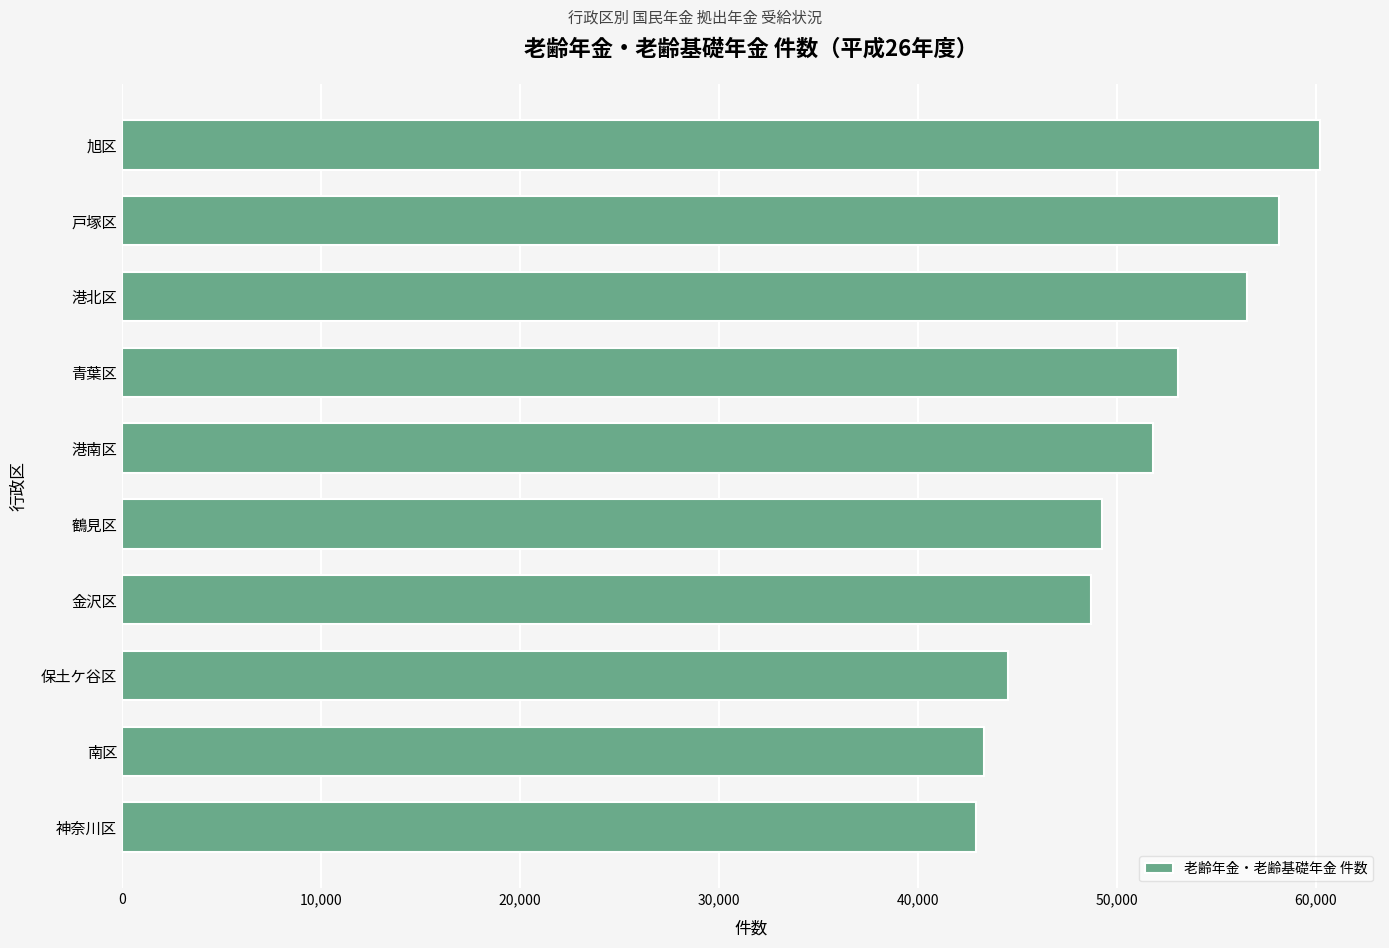

What is the sum of the values at 港北区 and 旭区?

116739